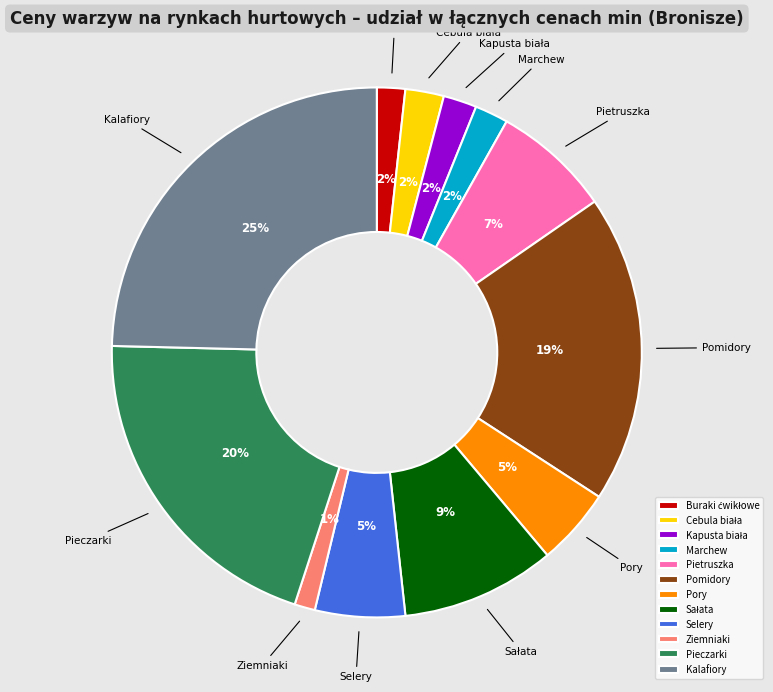

Do Selery and Pomidory together represent more than half of the pie?

No